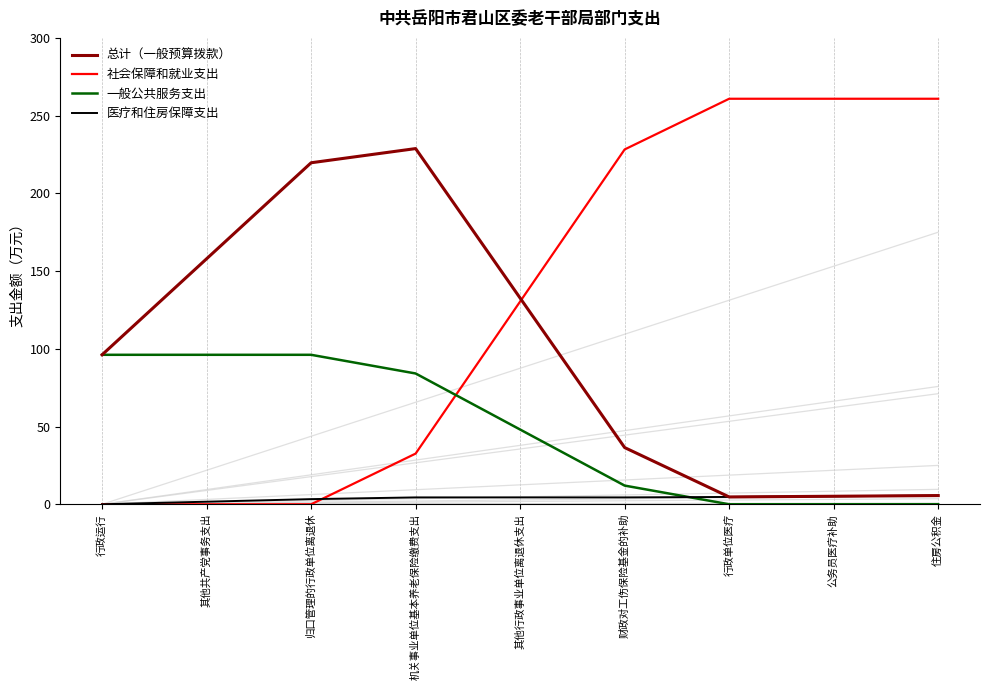

The 医疗和住房保障支出 series shows 6.3 at 行政单位医疗. True or false?

False